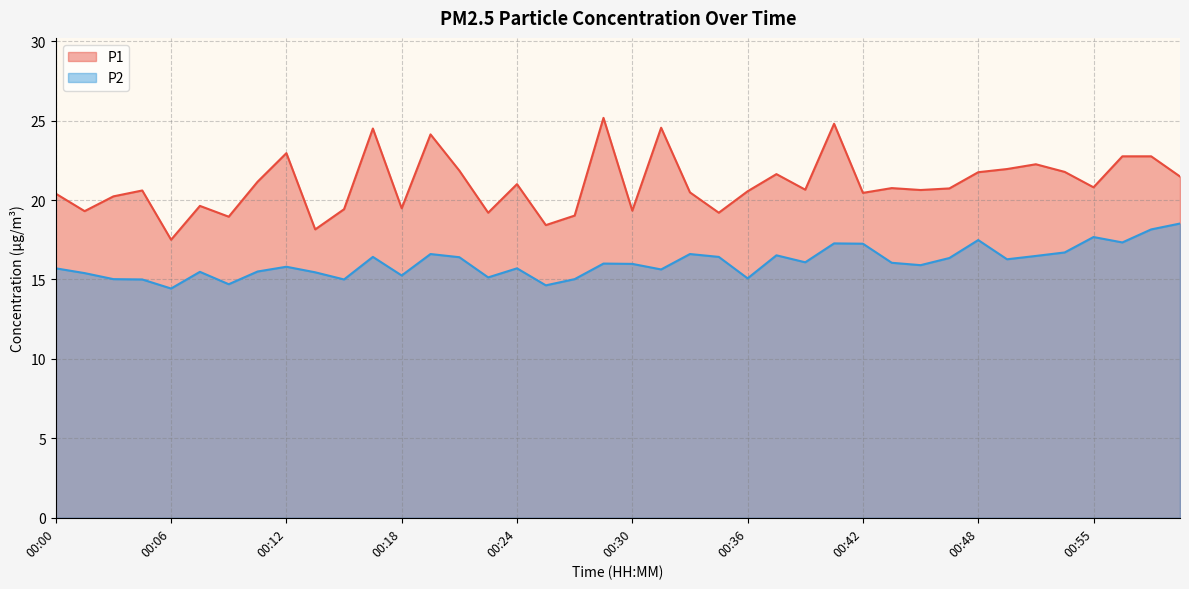

Reading left to right, list all the values displayed in this chart.

P1: 20.4	19.3	20.2	20.6	17.5	19.6	18.9	21.1	22.9	18.1	19.4	24.5	19.5	24.1	21.9	19.2	21.0	18.4	19.0	25.2	19.3	24.6	20.5	19.2	20.6	21.6	20.6	24.8	20.4	20.8	20.6	20.7	21.8	21.9	22.2	21.8	20.8	22.8	22.8	21.5
P2: 15.7	15.4	15.0	15.0	14.4	15.5	14.7	15.5	15.8	15.4	15.0	16.4	15.2	16.6	16.4	15.1	15.7	14.6	15.0	16.0	16.0	15.6	16.6	16.4	15.1	16.5	16.1	17.3	17.2	16.1	15.9	16.4	17.5	16.3	16.5	16.7	17.7	17.3	18.1	18.5